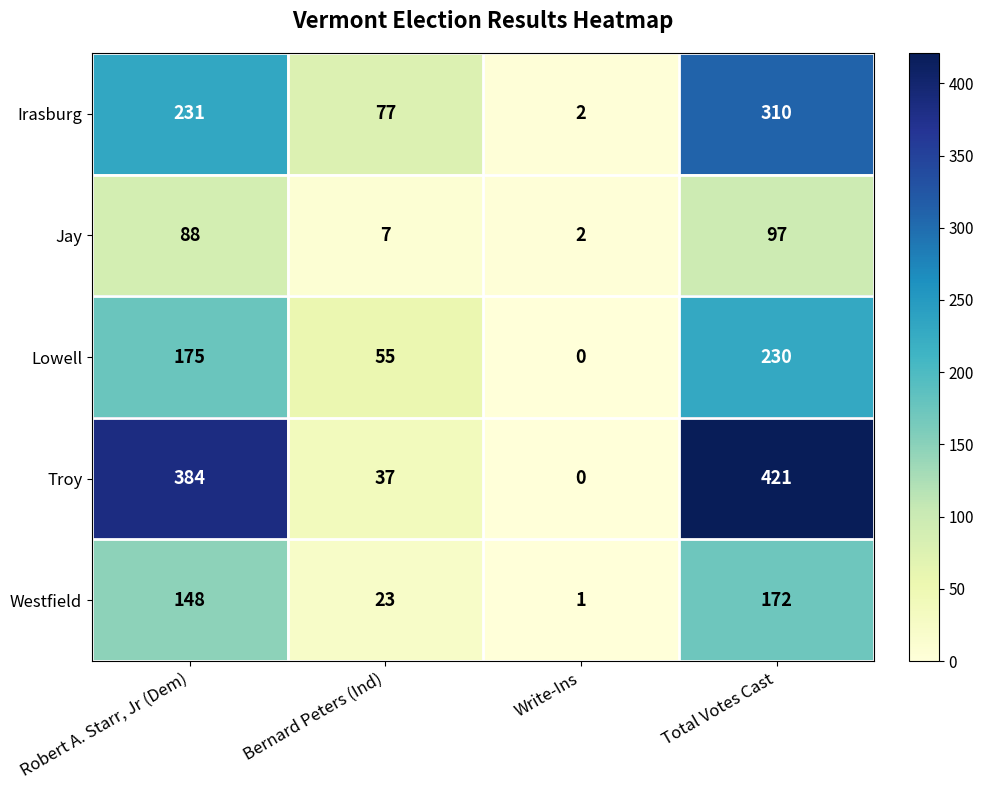

Between Robert A. Starr, Jr (Dem) and Bernard Peters (Ind), which series saw the biggest shift?

Troy